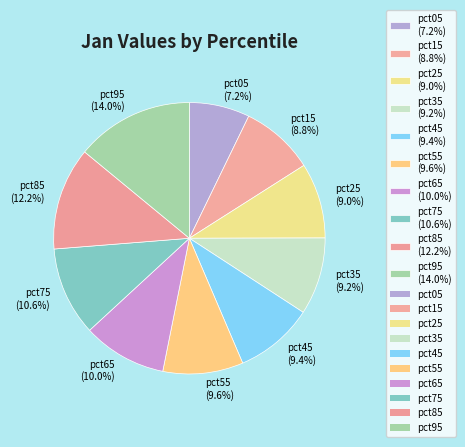

True or false: pct35 accounts for 21% of the total.

False